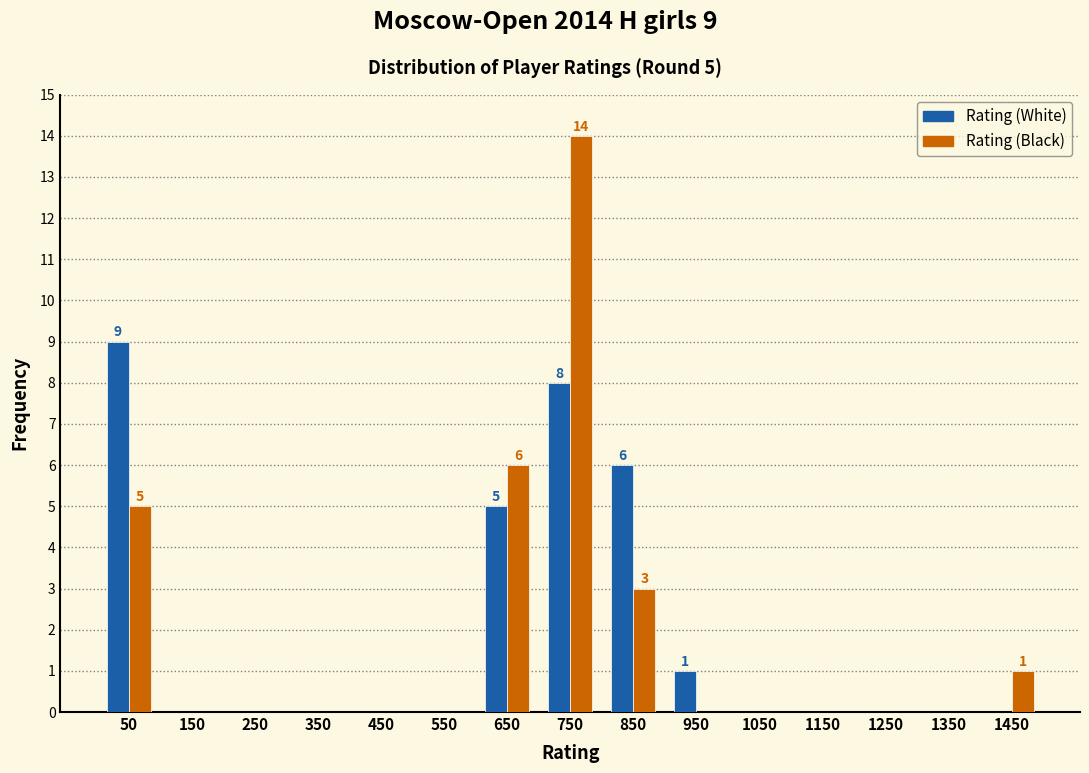

Reading left to right, extract all data points from this chart.

Rating (White): 50=9	150=0	250=0	350=0	450=0	550=0	650=5	750=8	850=6	950=1	1050=0	1150=0	1250=0	1350=0	1450=0
Rating (Black): 50=5	150=0	250=0	350=0	450=0	550=0	650=6	750=14	850=3	950=0	1050=0	1150=0	1250=0	1350=0	1450=1